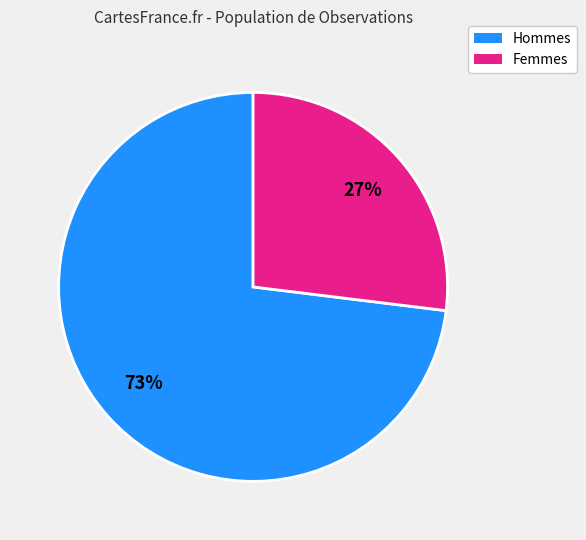

Does any single category account for the majority?

Yes